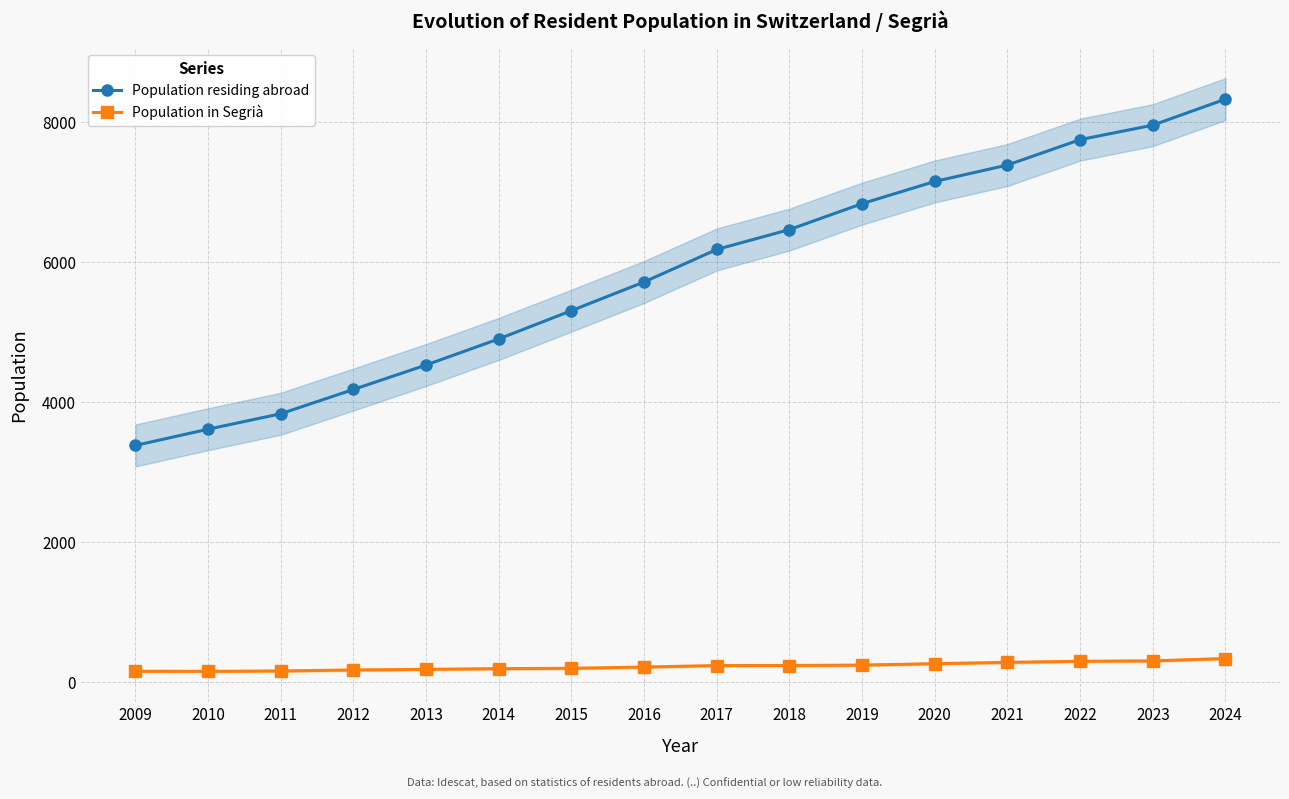

What are all the series names shown in the legend?

Population residing abroad, Population in Segrià